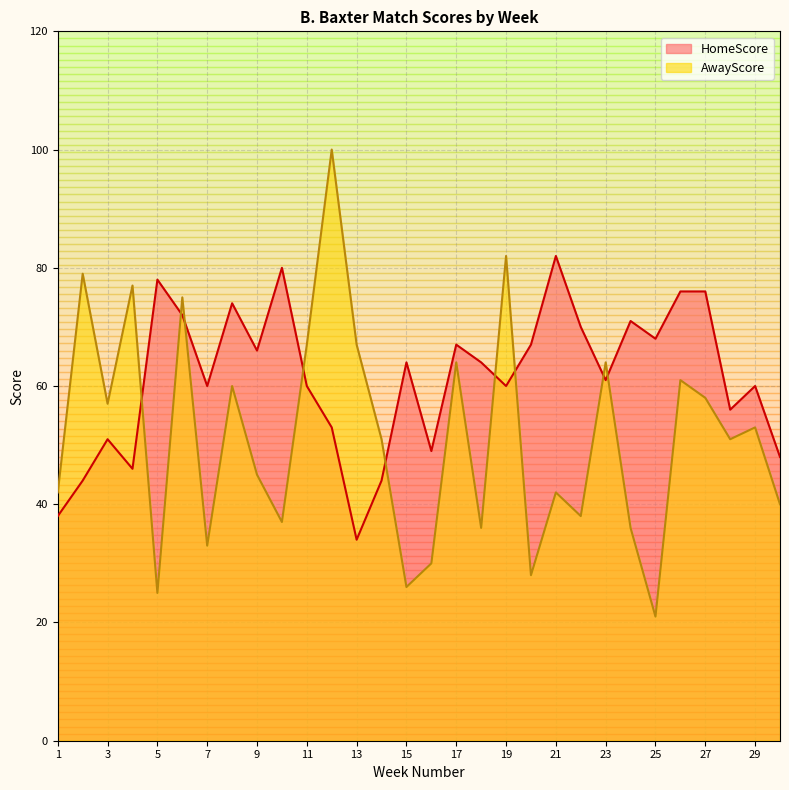

What is the total value across all series at 10?

117